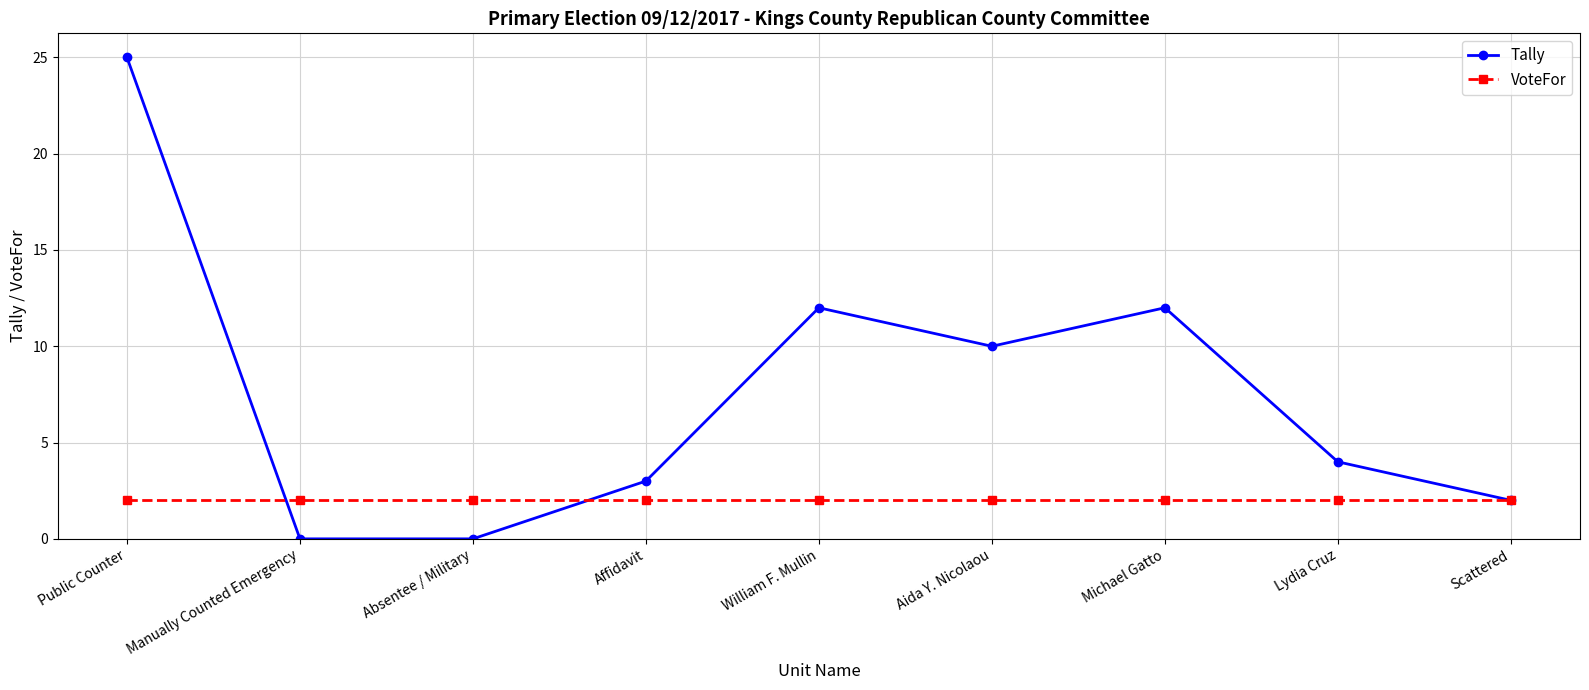

Reading right to left, extract all data points from this chart.

Tally: 2	4	12	10	12	3	0	0	25
VoteFor: 2	2	2	2	2	2	2	2	2